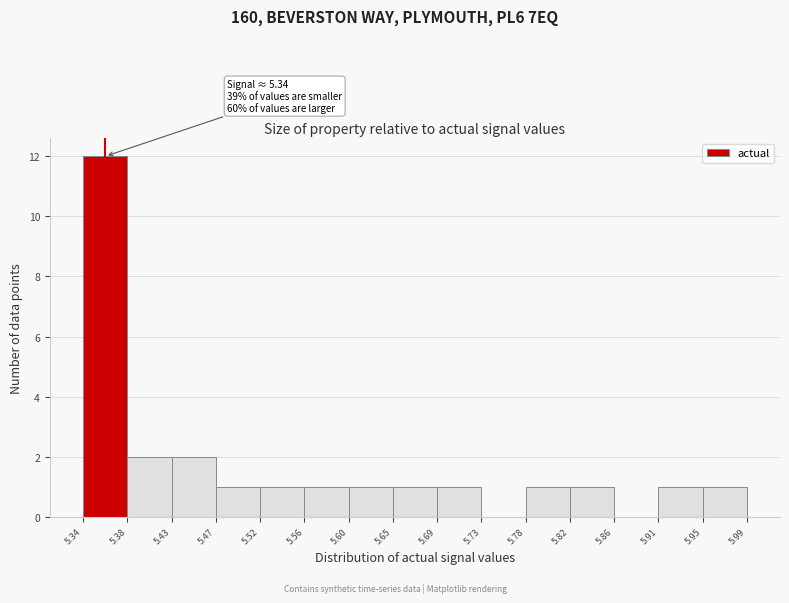

Over which range of the x-axis is the bar tallest?

5.34 to 5.38